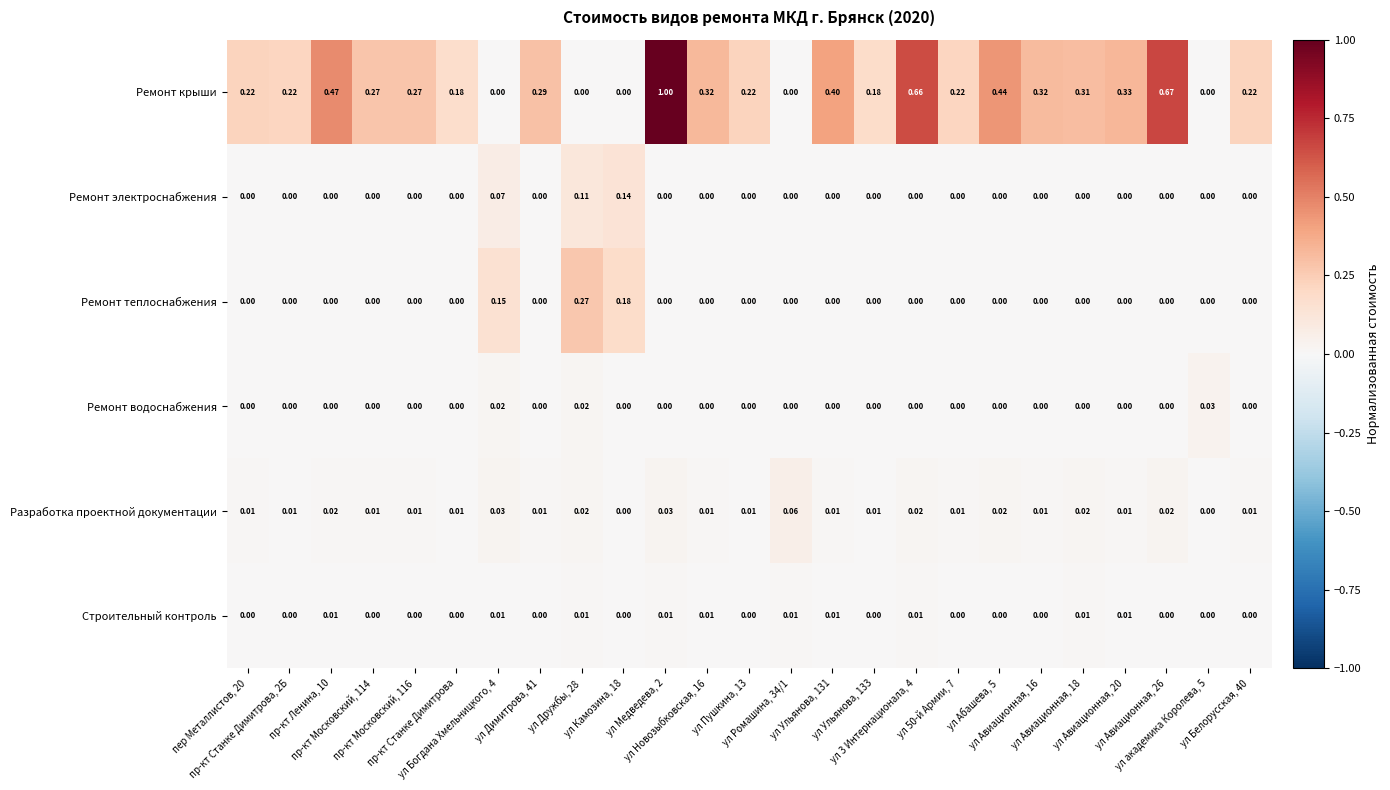

Rank the series by their maximum value, from lowest to highest.

Строительный контроль, Ремонт водоснабжения, Разработка проектной документации, Ремонт электроснабжения, Ремонт теплоснабжения, Ремонт крыши